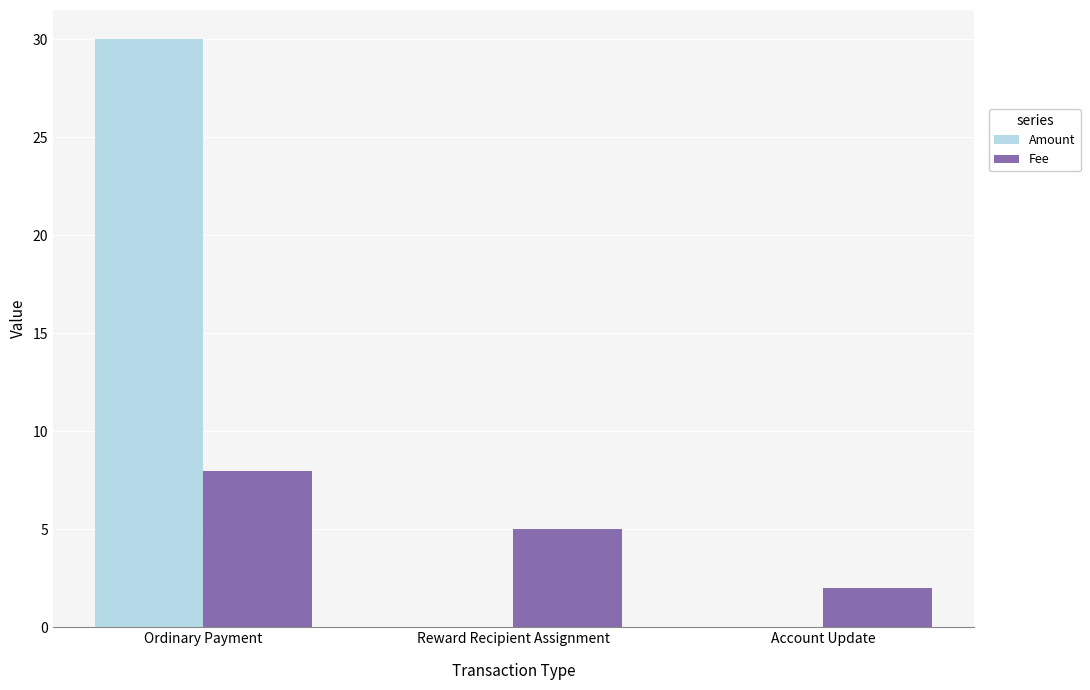

Are the bars grouped side by side (vs. stacked)?

Yes